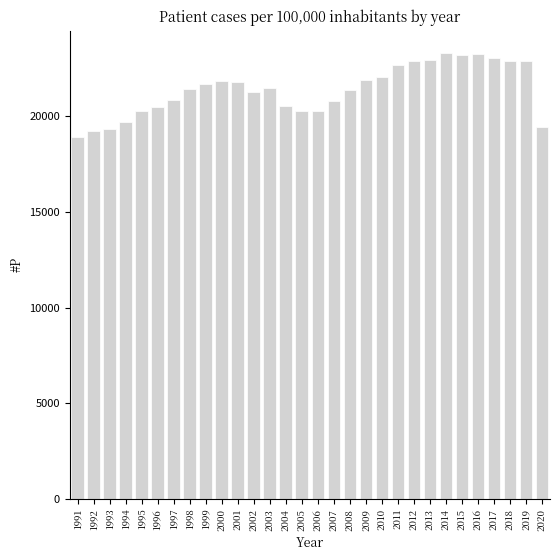

What is the difference between the second highest and second lowest values?

4028